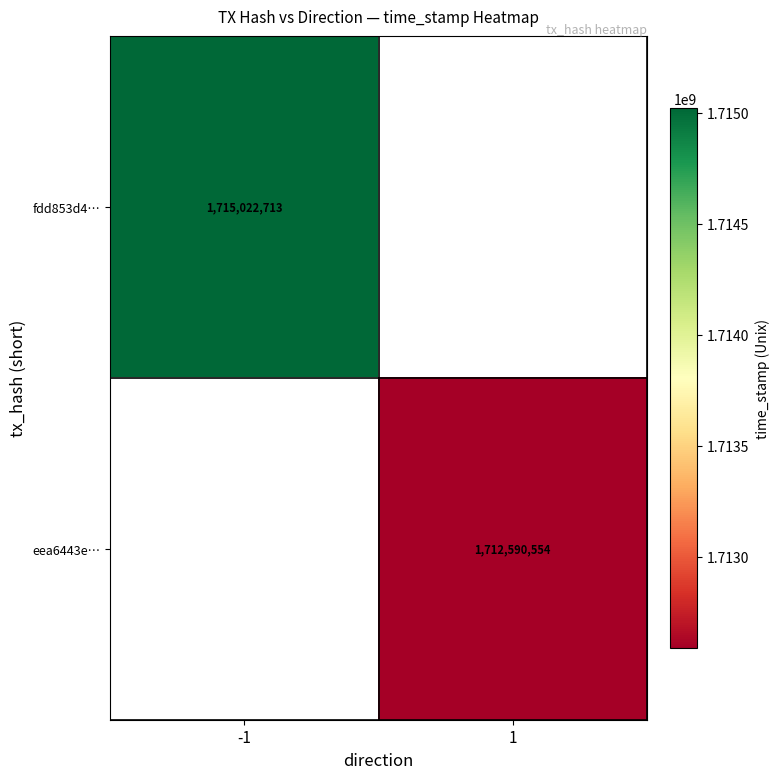

Is it true that fdd853d4… equals 2483676177 at -1?

False